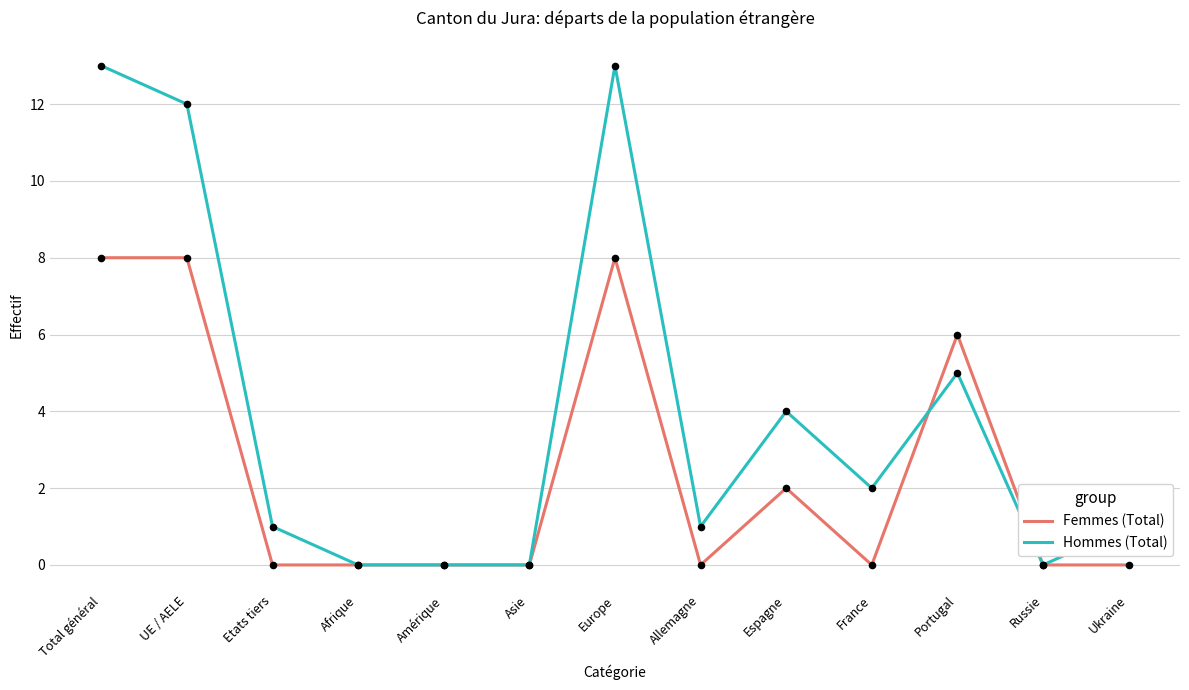

Which series changed the most between Amérique and Portugal?

Femmes (Total)